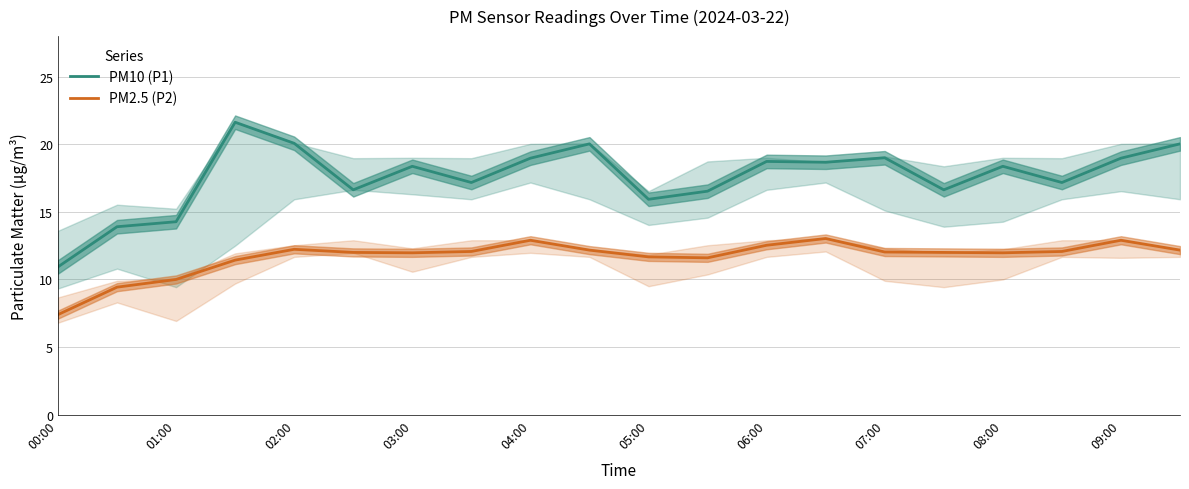

The value of PM2.5 (P2) at 00:00 is 7.4. True or false?

True